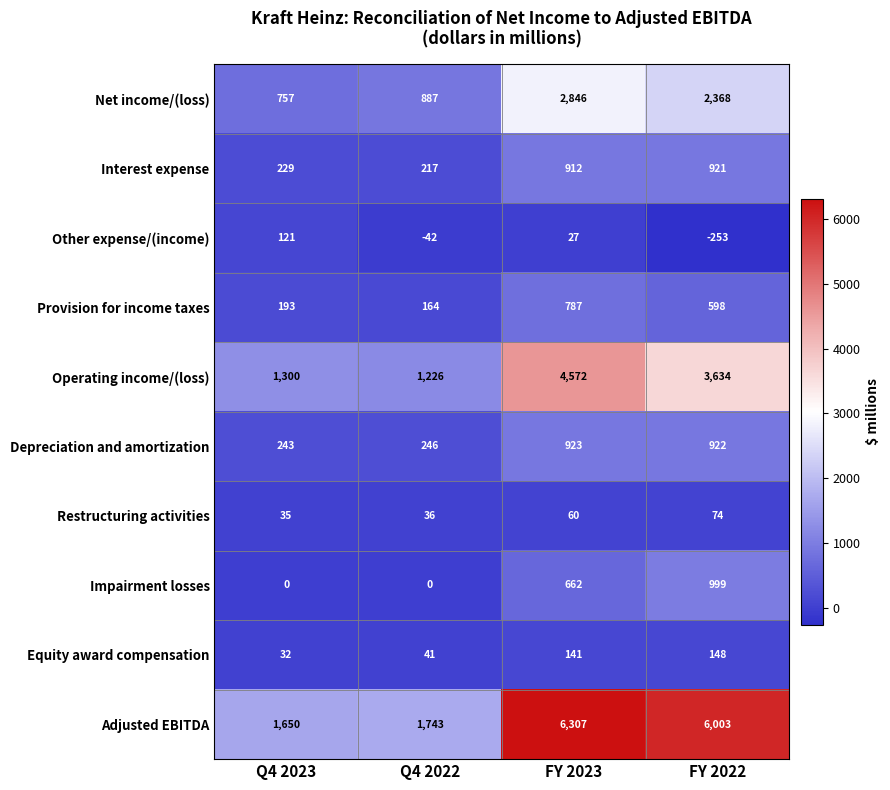

At how many categories does at least one series exceed 6144?

1